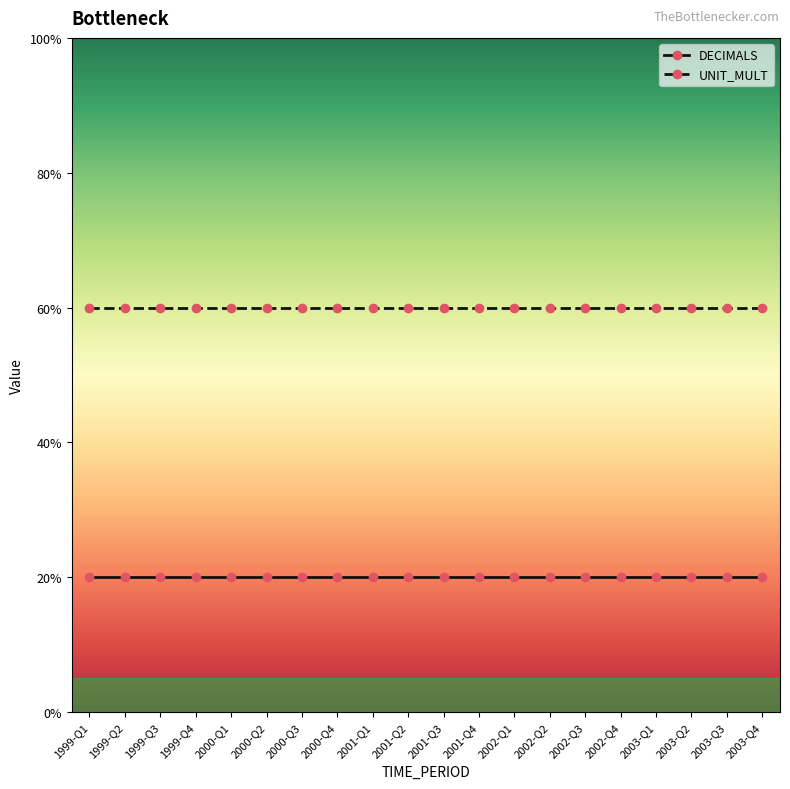

At how many categories does at least one series exceed 3?

20